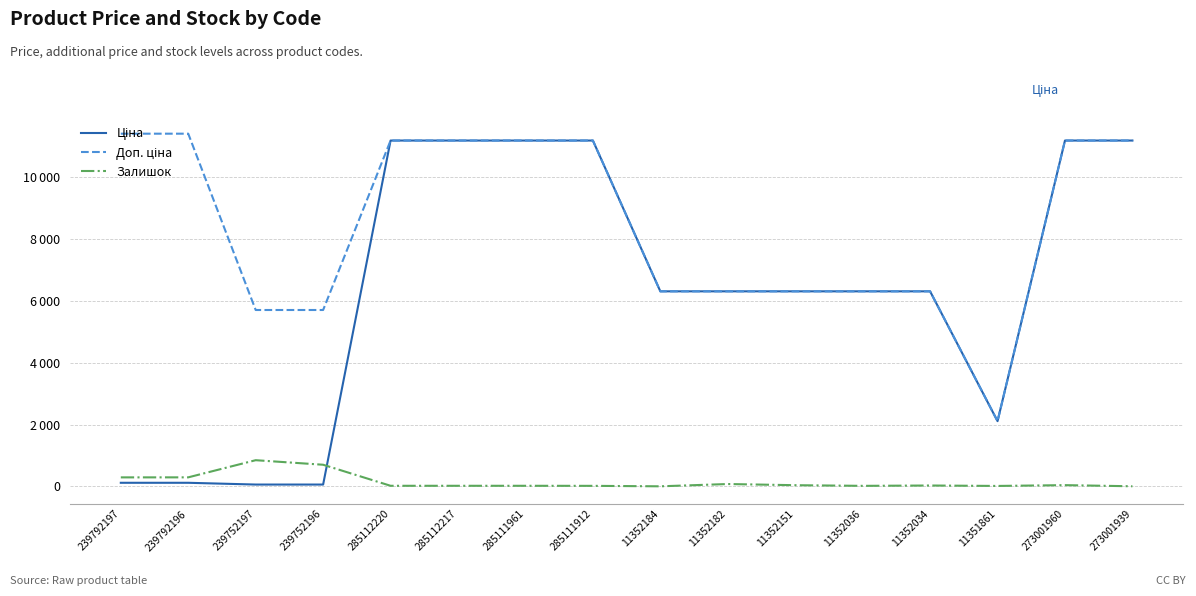

Does the chart have visible grid lines?

Yes